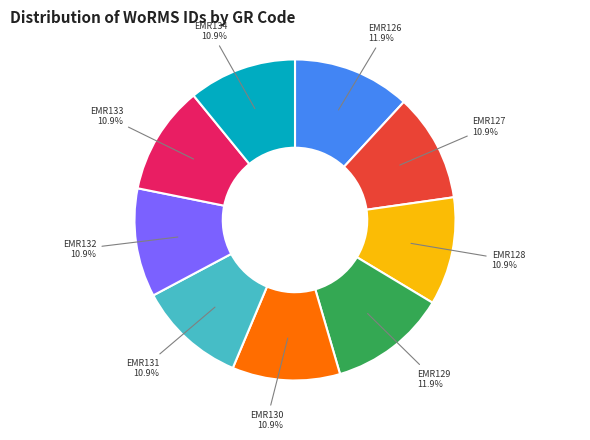

Approximately how many times larger is the value at EMR133 compared to EMR134?

1.0